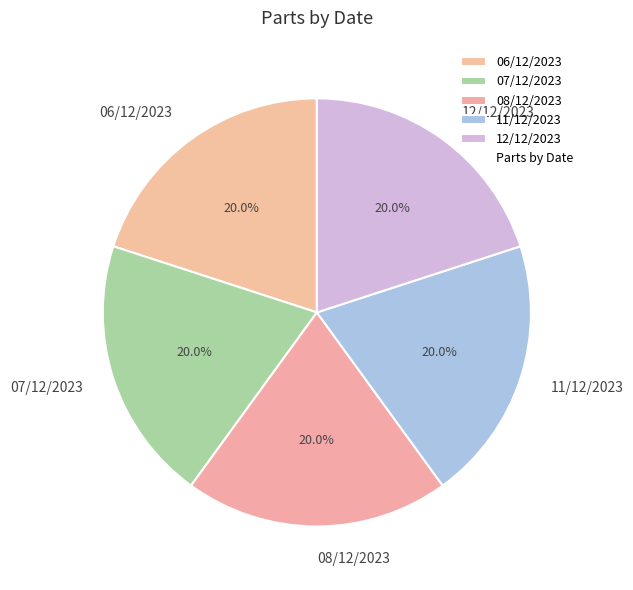

How many segments does this pie chart have?

5